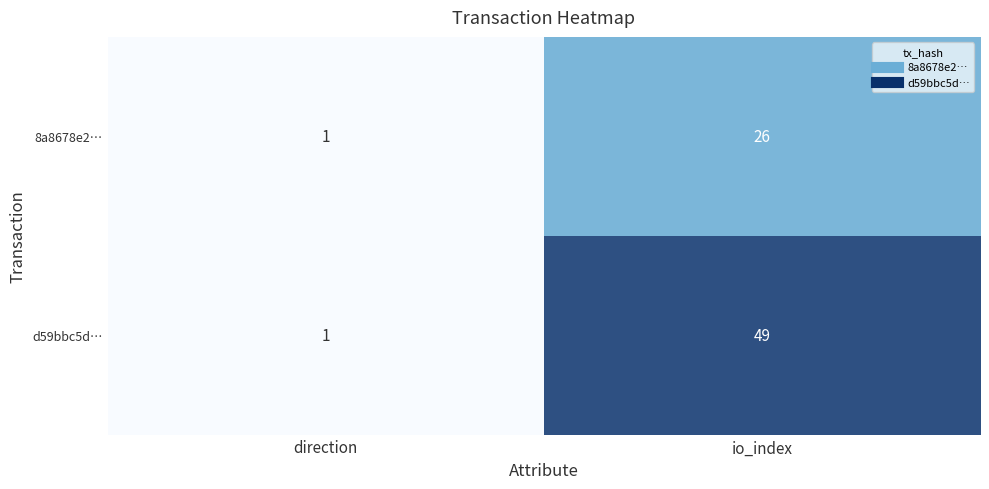

At which label is 8a8678e2… closest to 13?

direction